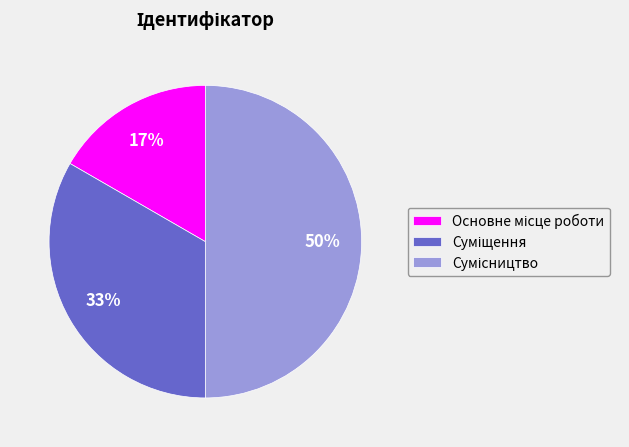

To the nearest percent, what is the average slice percentage?

33%